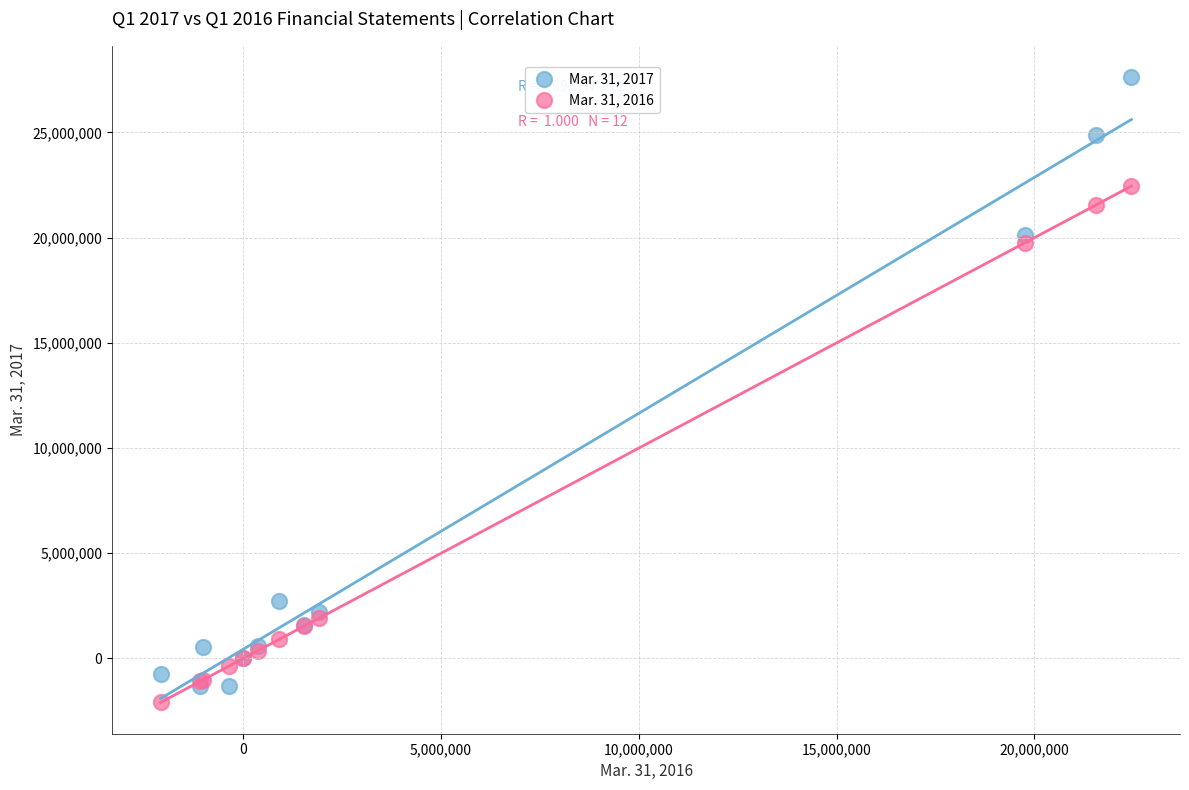

Which series has the largest Y range (max minus min)?

Mar. 31, 2017